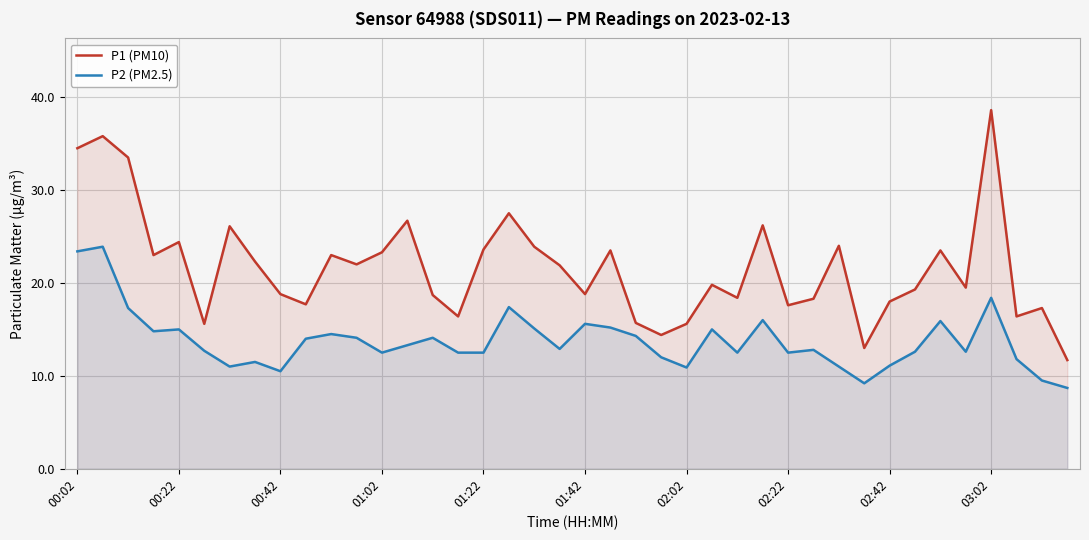

Where does the P1 (PM10) series first go above 21?

00:02